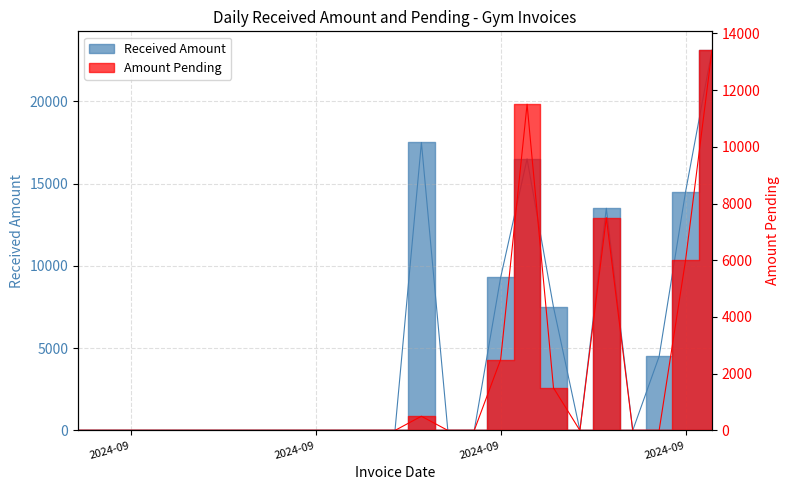

The Amount Pending series shows 4355 at 12. True or false?

False